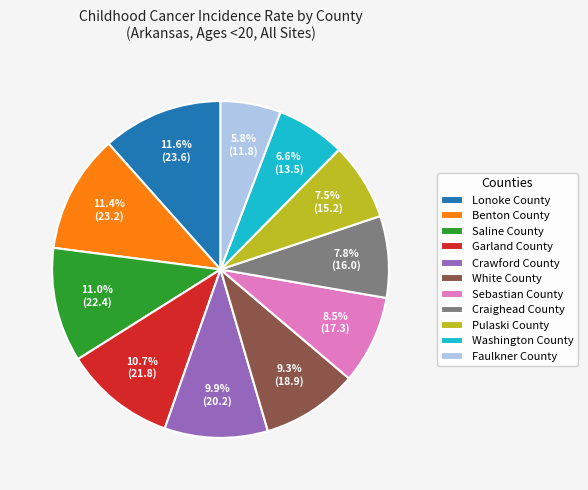

How many segments does this pie chart have?

11